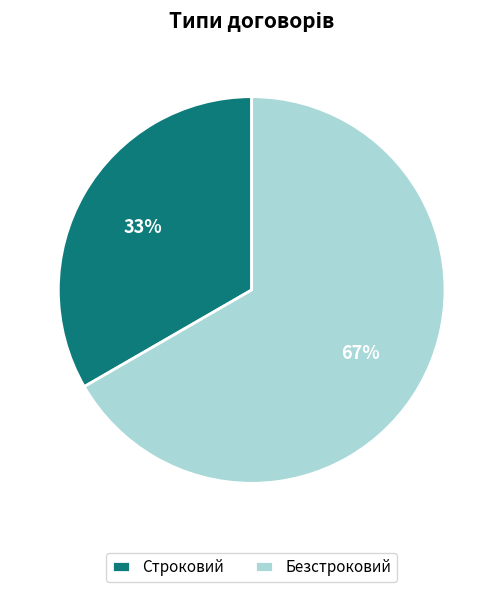

To the nearest percent, what portion does Строковий represent?

33%